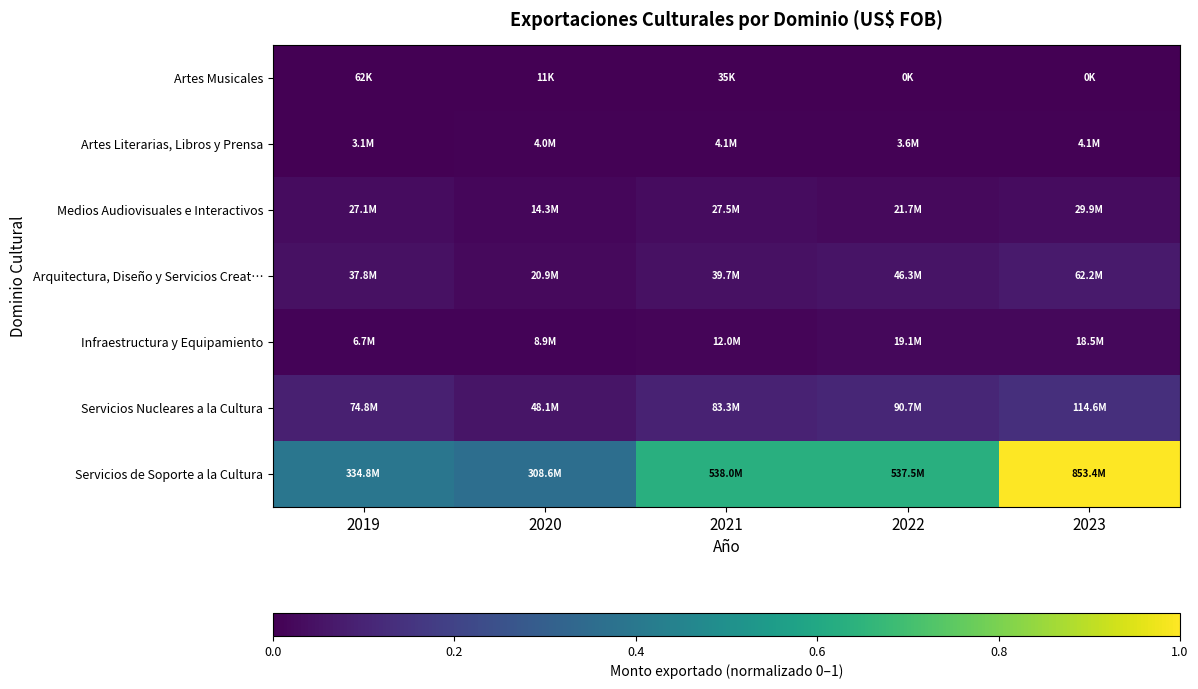

Which series has the largest total across all categories?

Servicios de Soporte a la Cultura